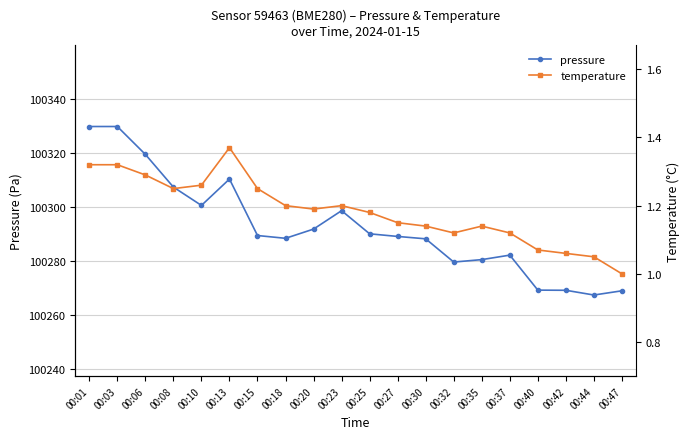

In pressure, how many points are higher than both neighbors (excluding endpoints)?

3